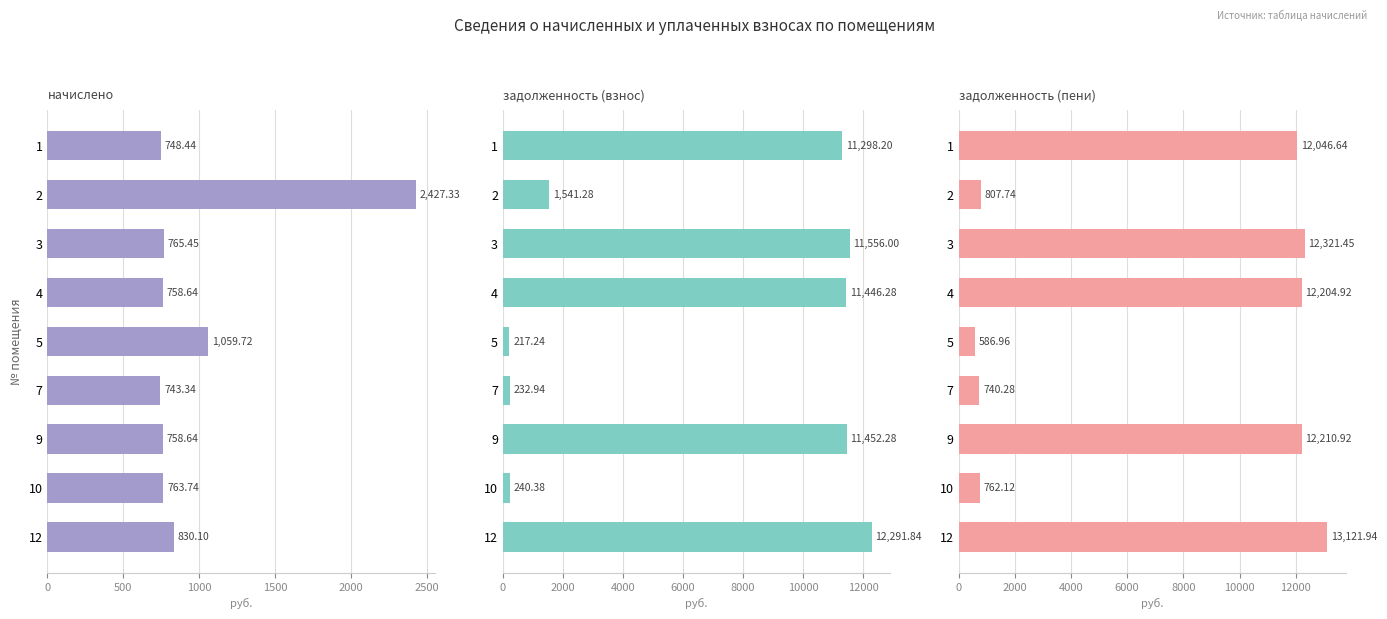

Which series has the largest range (max minus min)?

задолженность (пени)